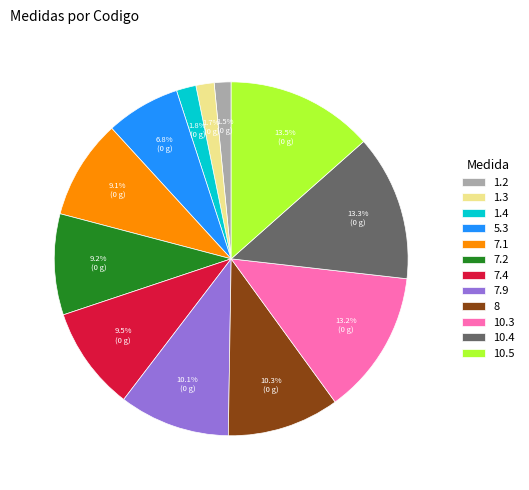

To the nearest percent, what is the average slice percentage?

8%